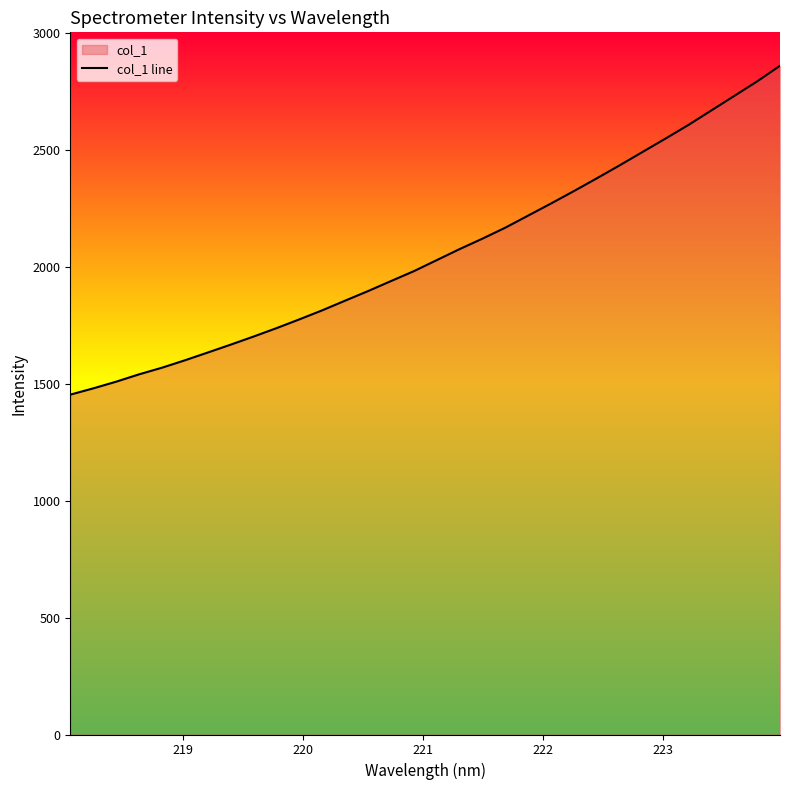

What is the difference between the maximum and minimum values?

1407.1